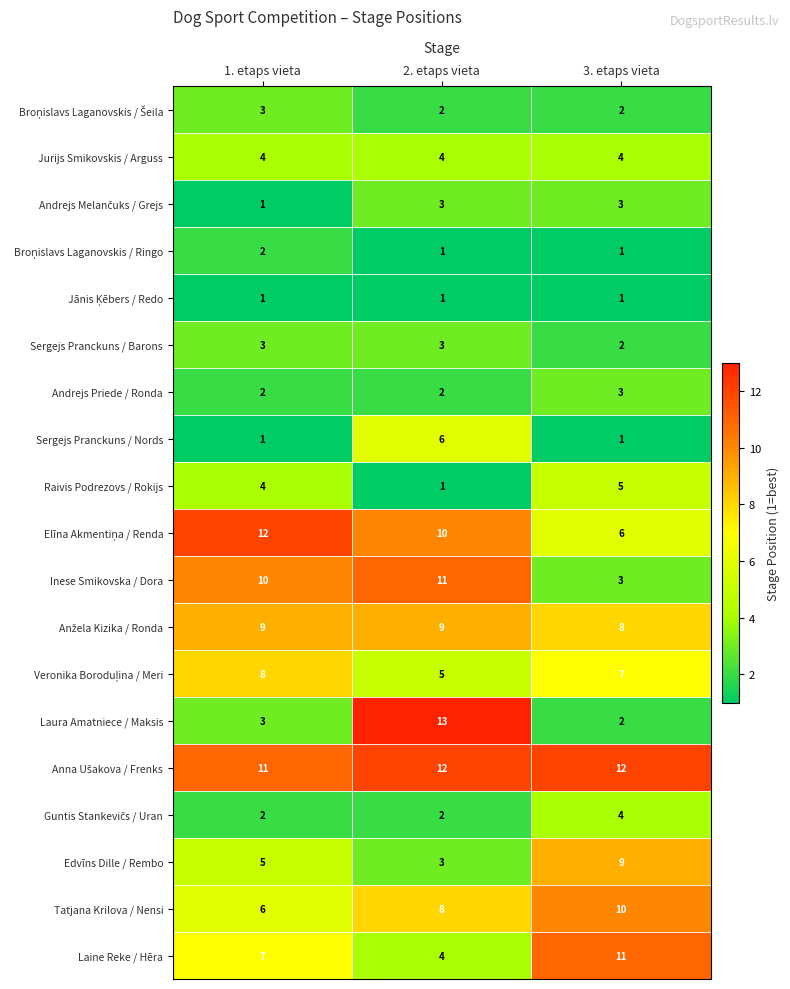

What is the average value of the Laine Reke / Hēra series?

7